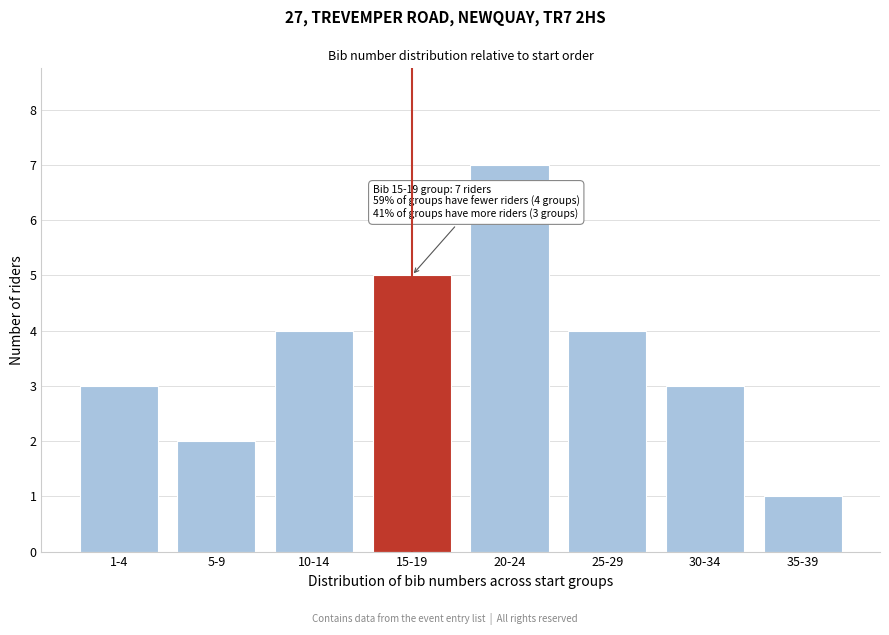

Reading left to right, what are all the values shown in this chart?

1-4=3	5-9=2	10-14=4	15-19=5	20-24=7	25-29=4	30-34=3	35-39=1